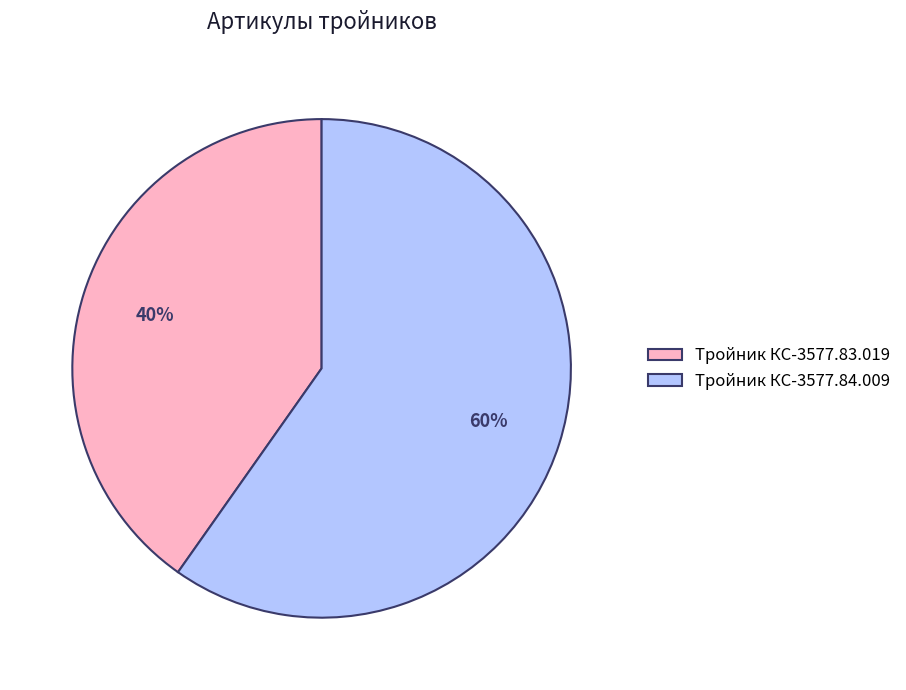

True or false: Тройник КС-3577.83.019 accounts for 51% of the total.

False